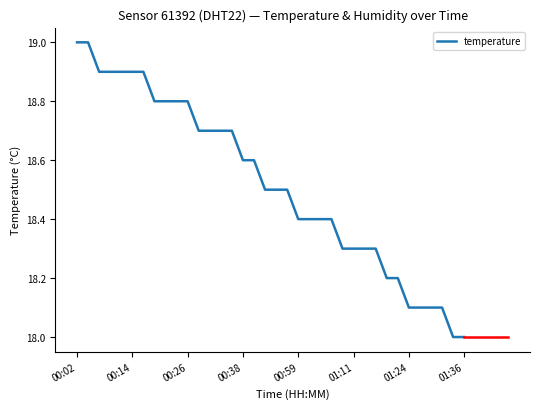

What is the maximum value shown in the chart?

19.0